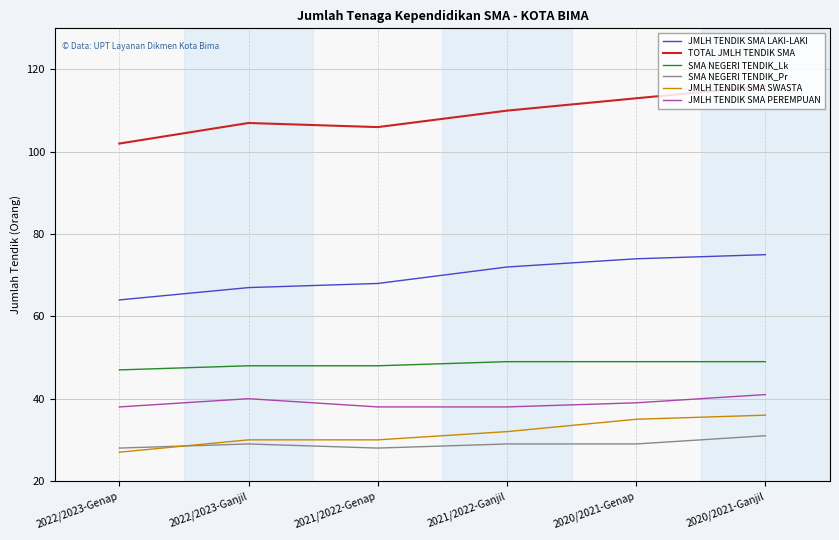

How many lines are shown in the chart?

6